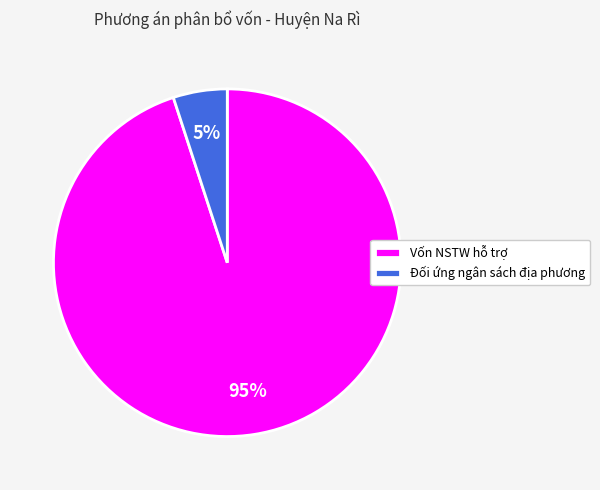

How many slices are in this pie chart?

2